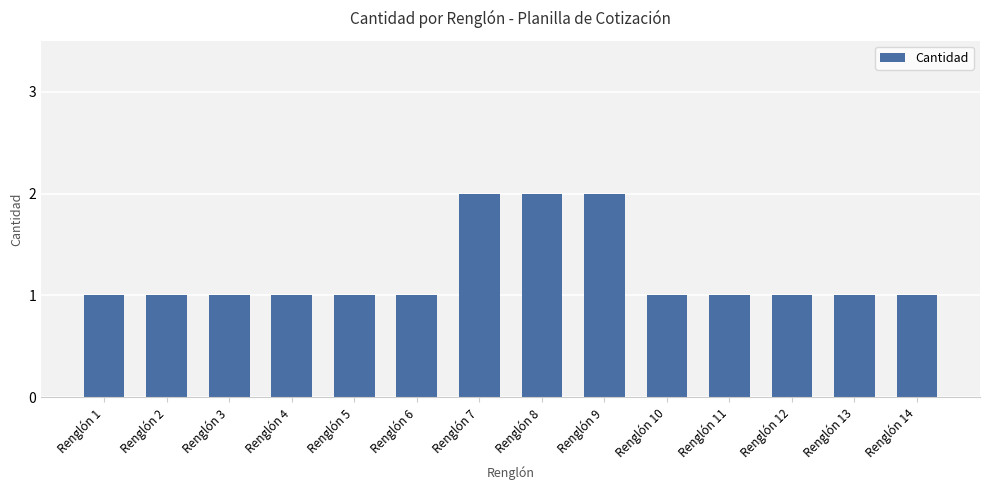

Is it true that the value at Renglón 5 is 0?

False